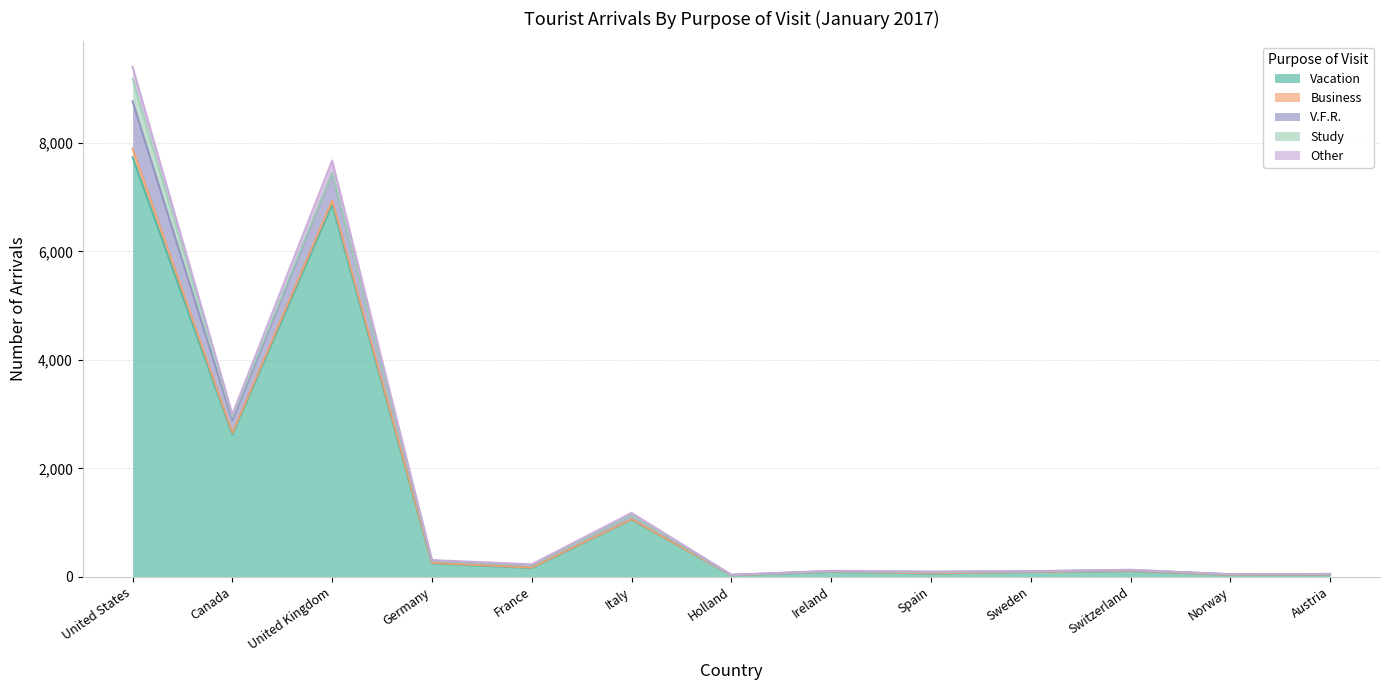

True or false: Other and V.F.R. cross at least once.

False